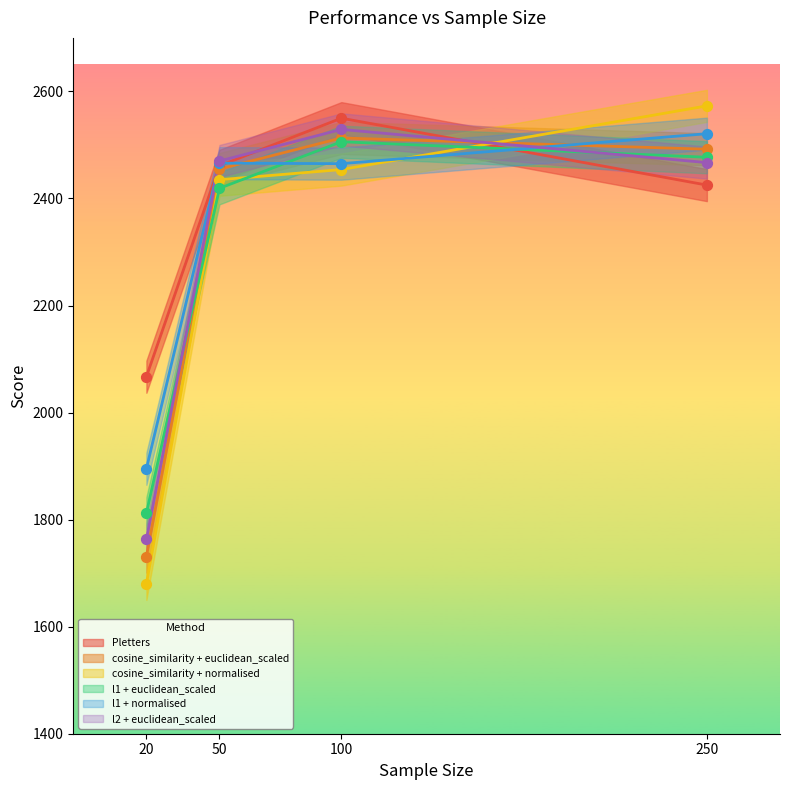

Which series reaches the maximum Y coordinate?

cosine_similarity + normalised